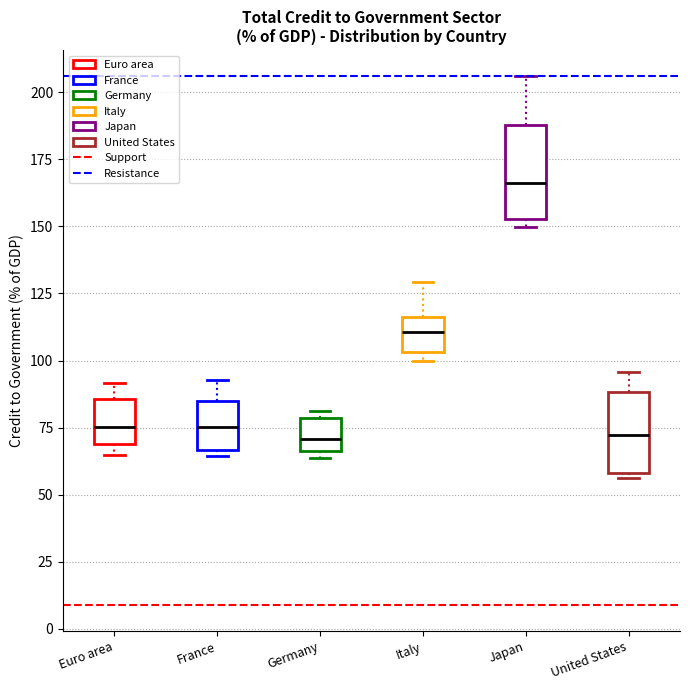

Which box is the tallest, from its lower edge to its upper edge?

Japan